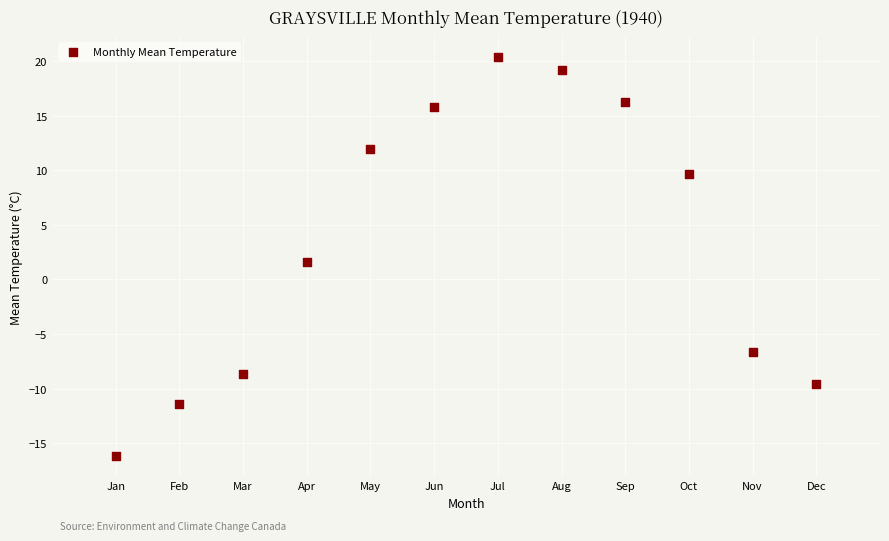

What is the range of X values (max minus min)?

11.0